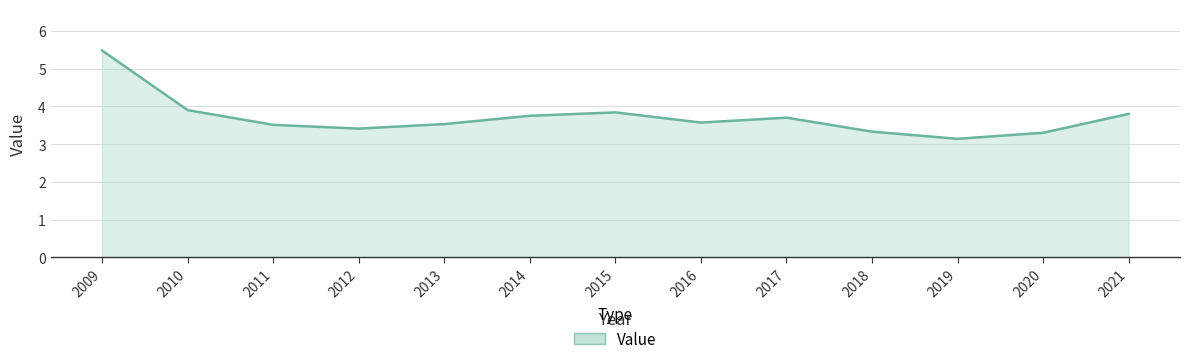

Where is the first local maximum?

2015